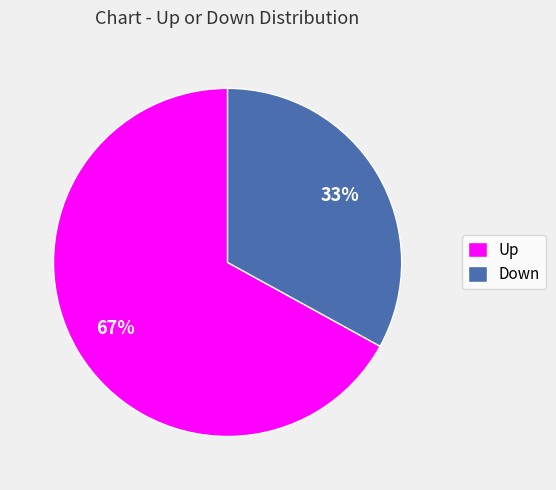

Rank the categories by value from lowest to highest.

Down, Up